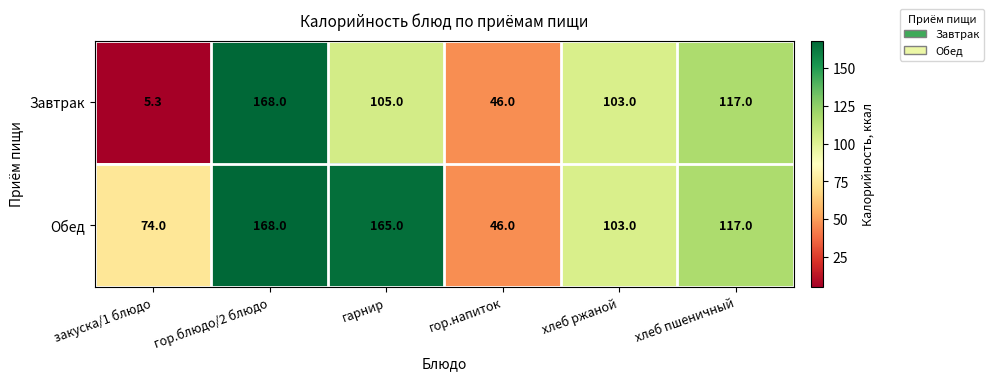

Rank the series by their average value, from highest to lowest.

Обед, Завтрак